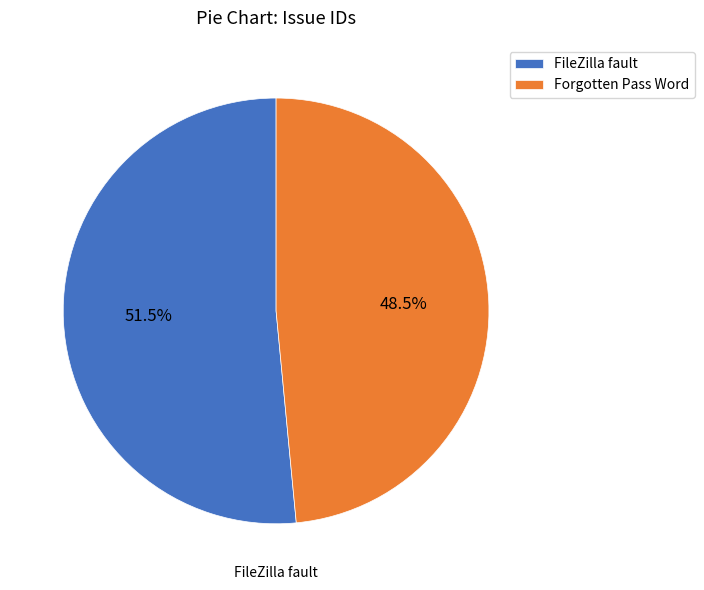

What portion of the pie excludes Forgotten Pass Word?

51.5%